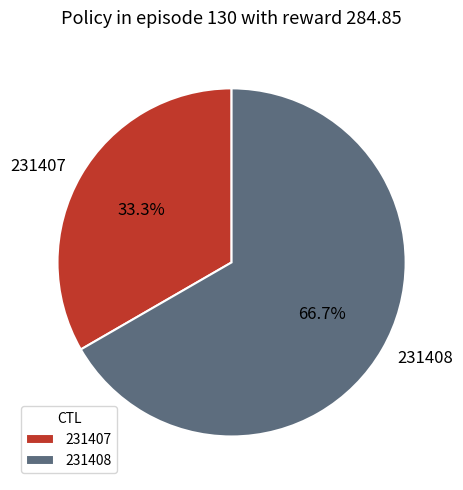

Is it true that 231407 is 33% of the pie?

True